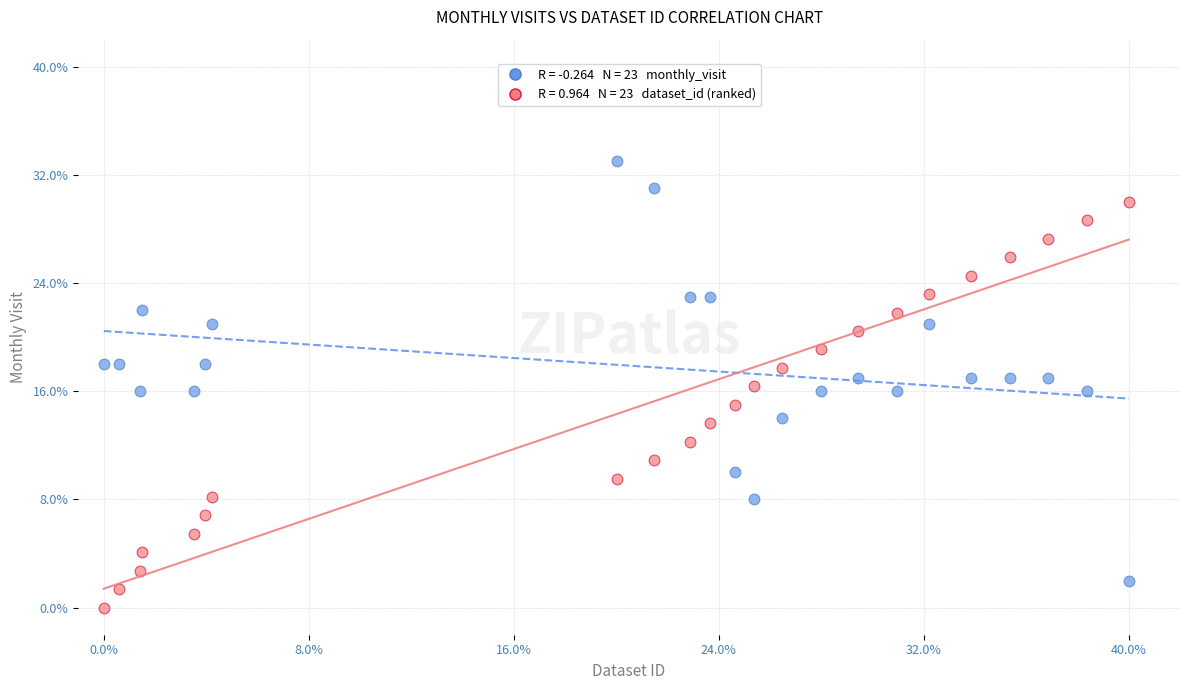

Across all data points, what is the range of Y values (max minus min)?

33.0